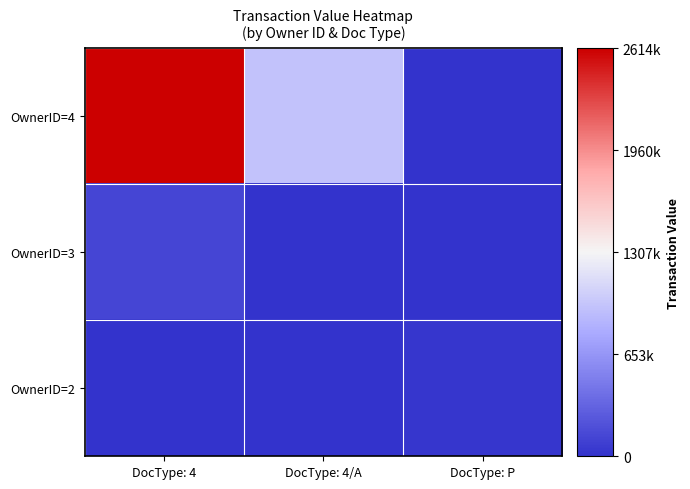

Which series changed the most between DocType: 4 and DocType: P?

OwnerID=4